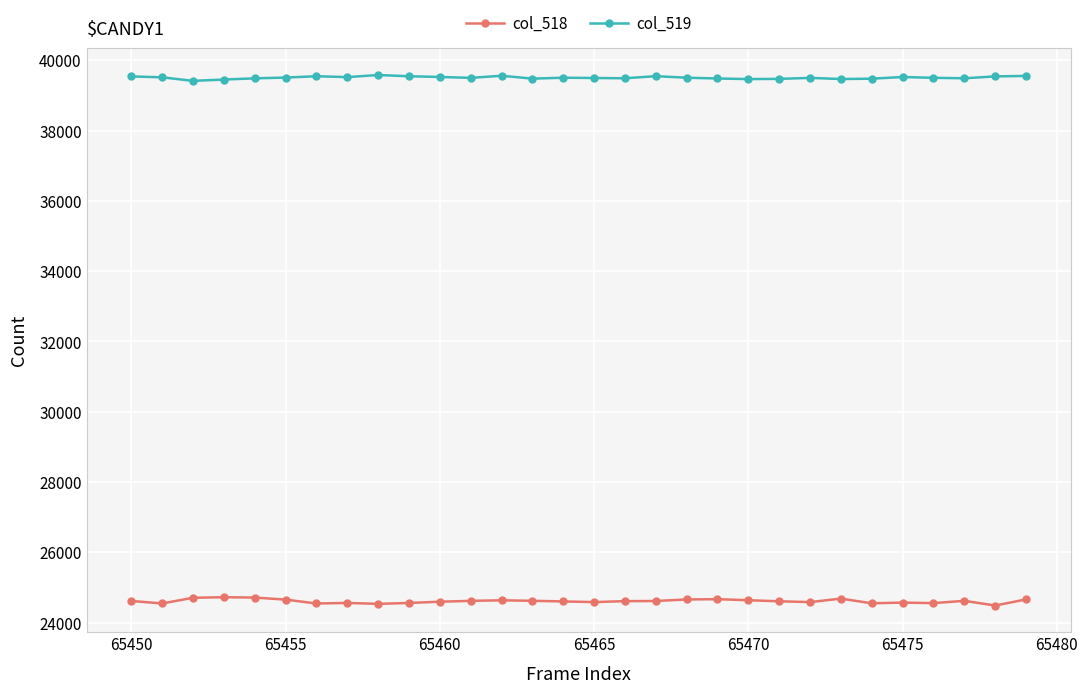

What is the maximum value for col_519?

39583